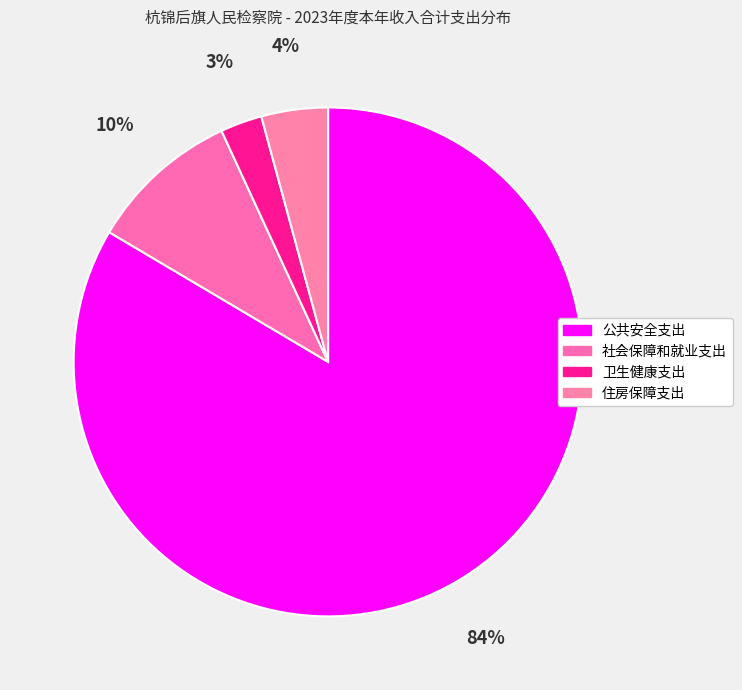

Does 公共安全支出 account for over 50% of the chart?

Yes